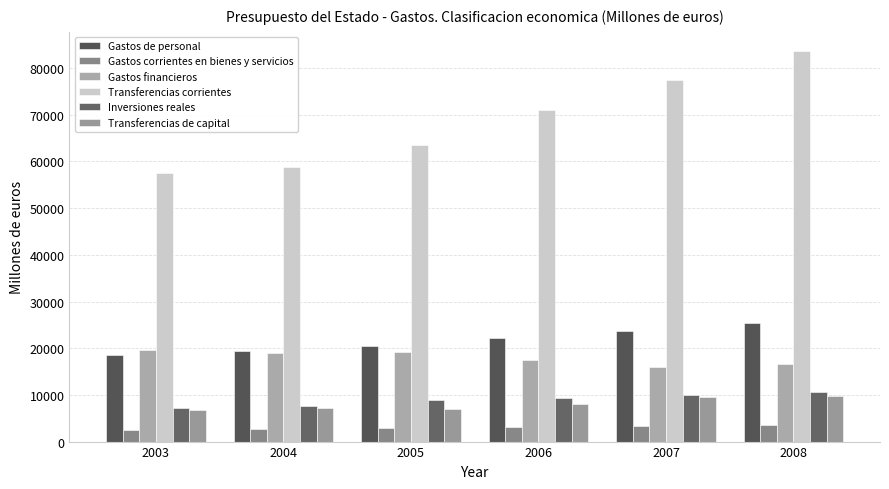

What is the average value of the Gastos financieros series?

18005.2